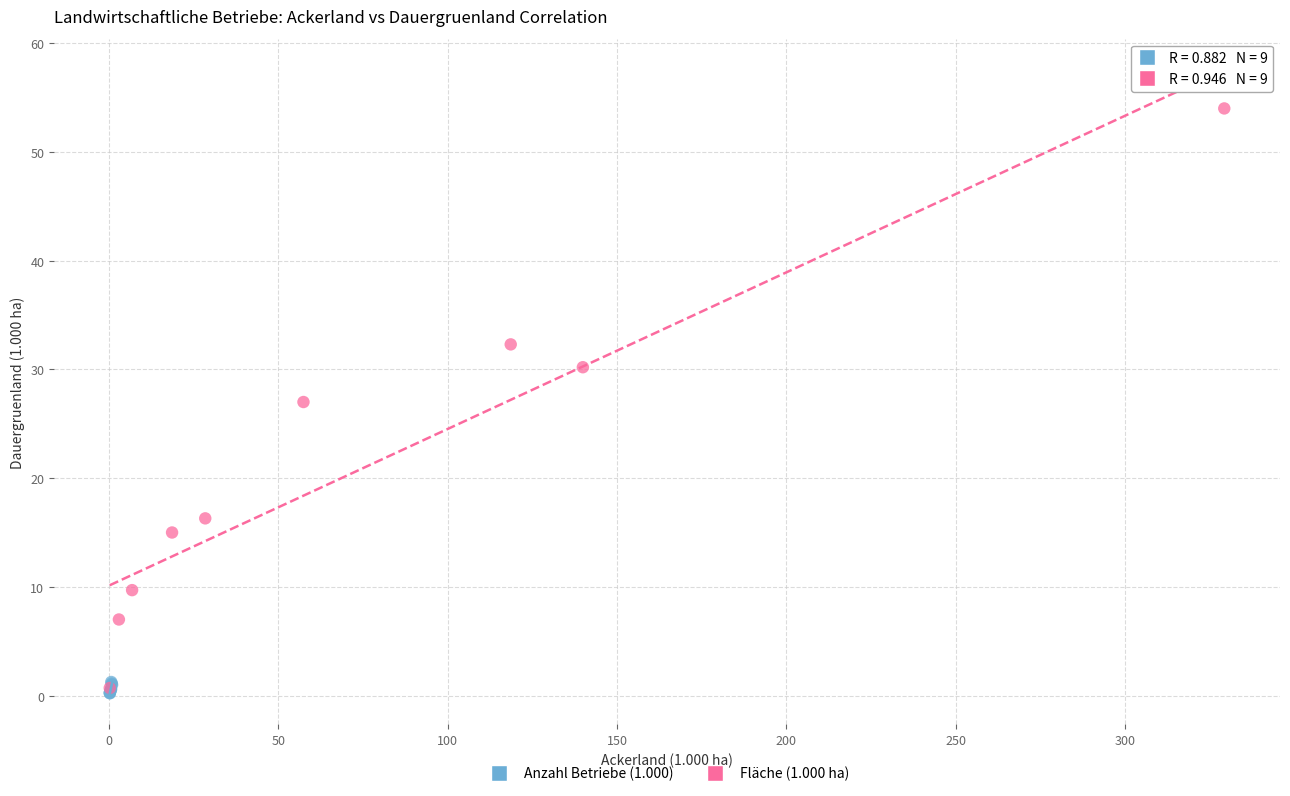

Which series contains the highest Y value?

Fläche (1.000 ha)